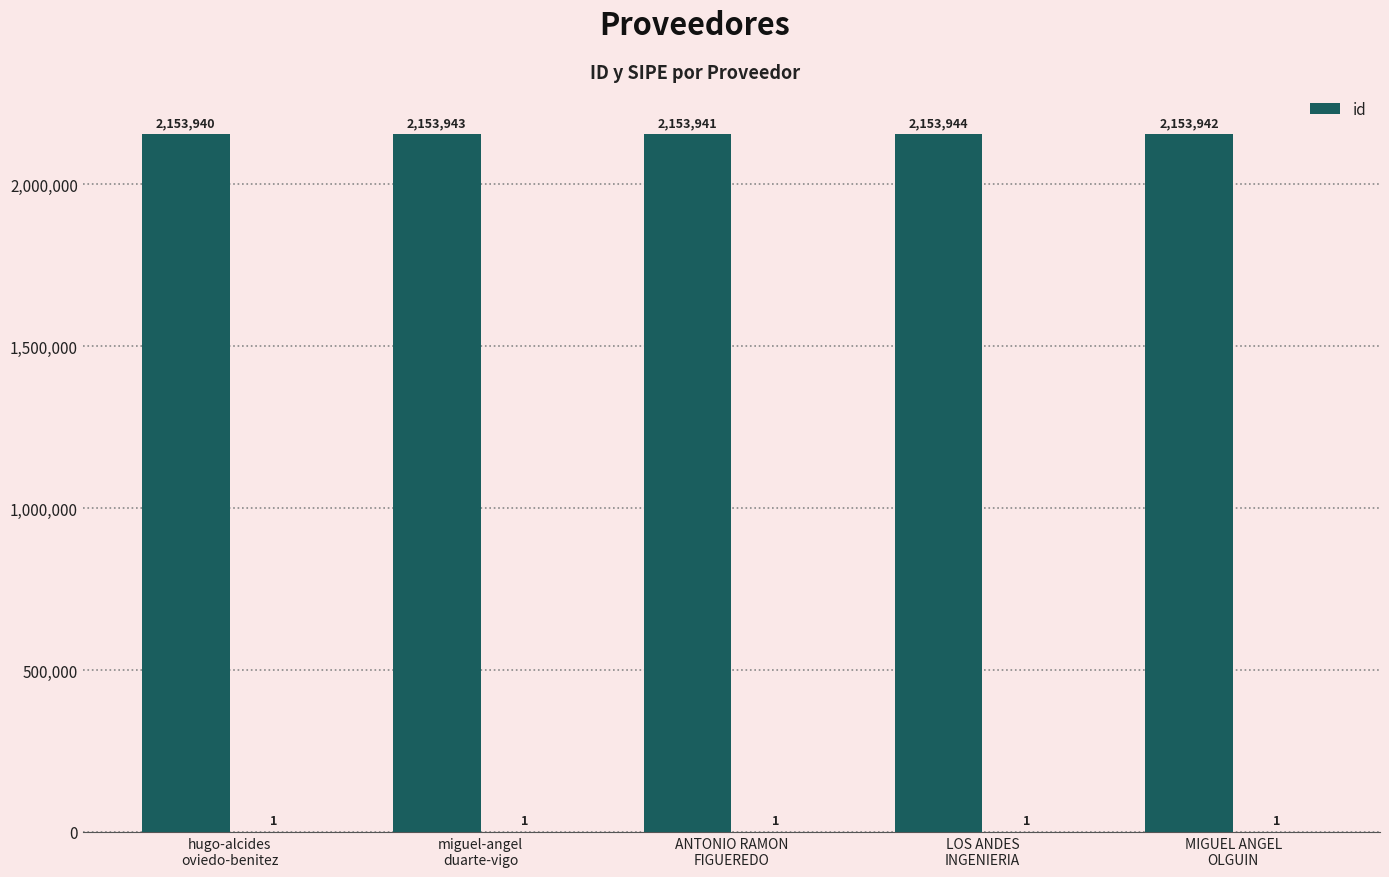

What is the maximum value for id?

2153944